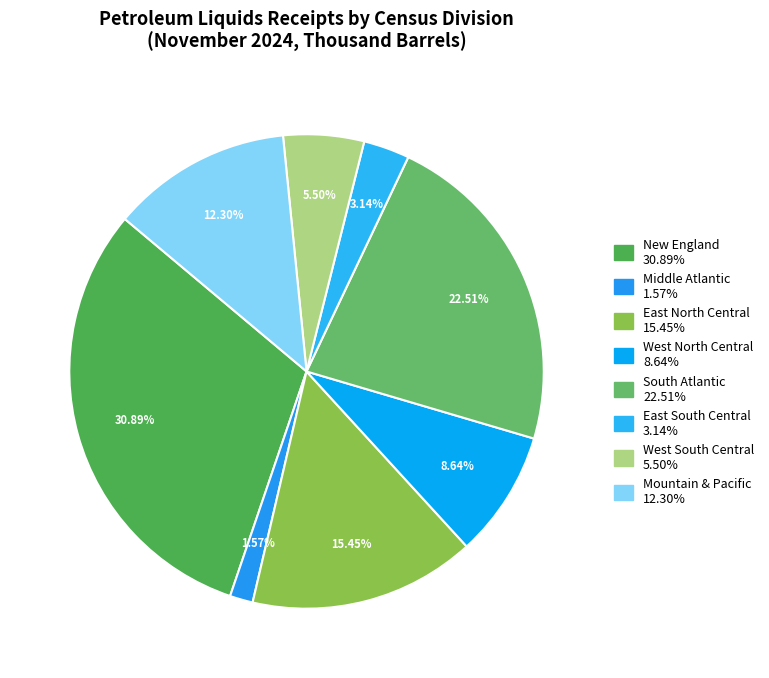

Does Mountain & Pacific represent more than half of the total?

No